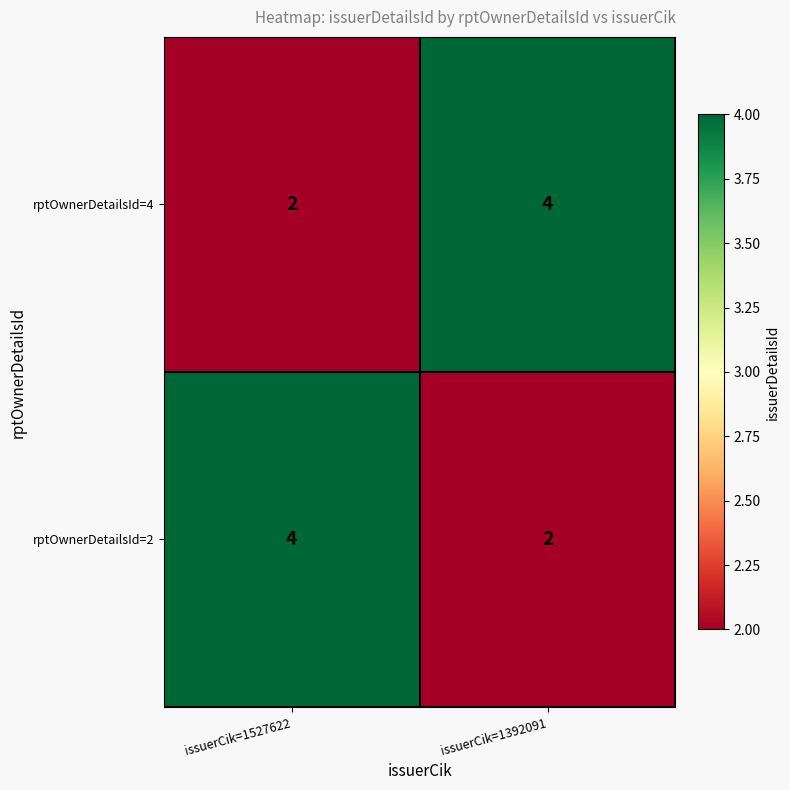

The rptOwnerDetailsId=2 series shows 2 at issuerCik=1392091. True or false?

True